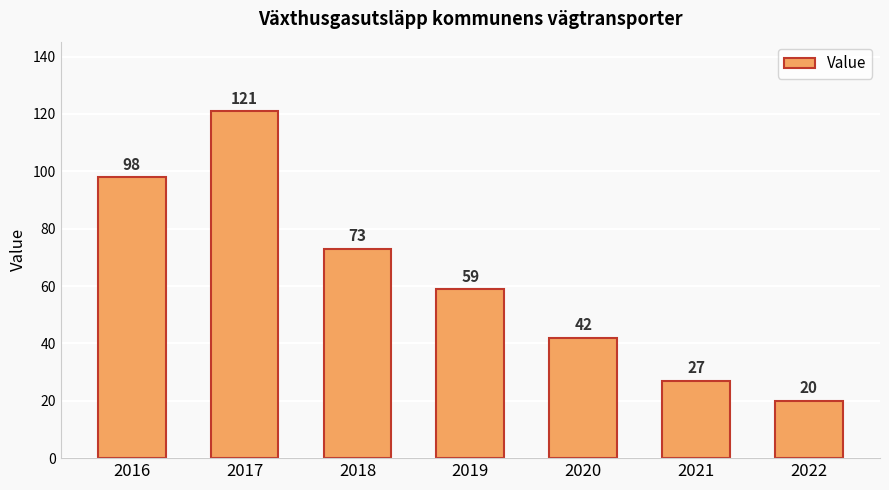

Reading left to right, transcribe all the data shown in this chart.

2016=98	2017=121	2018=73	2019=59	2020=42	2021=27	2022=20